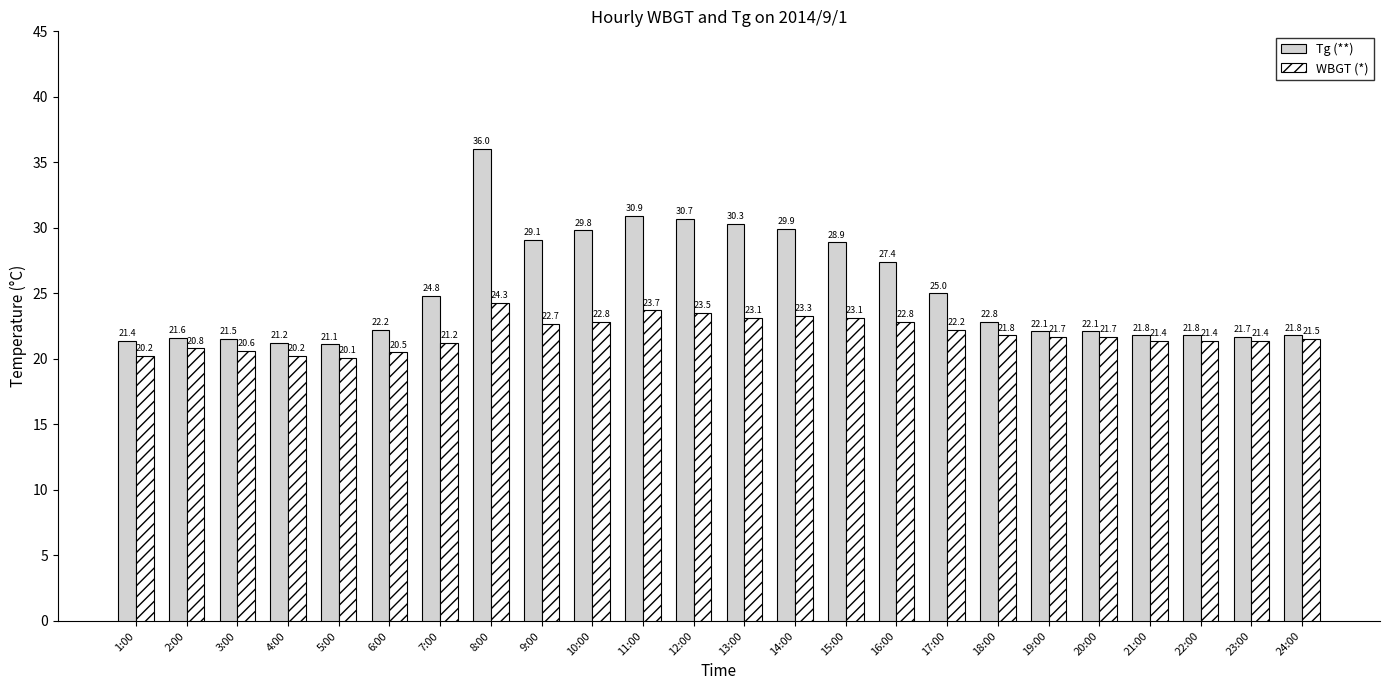

True or false: Tg (**) has a value of 22.1 at 20:00.

True